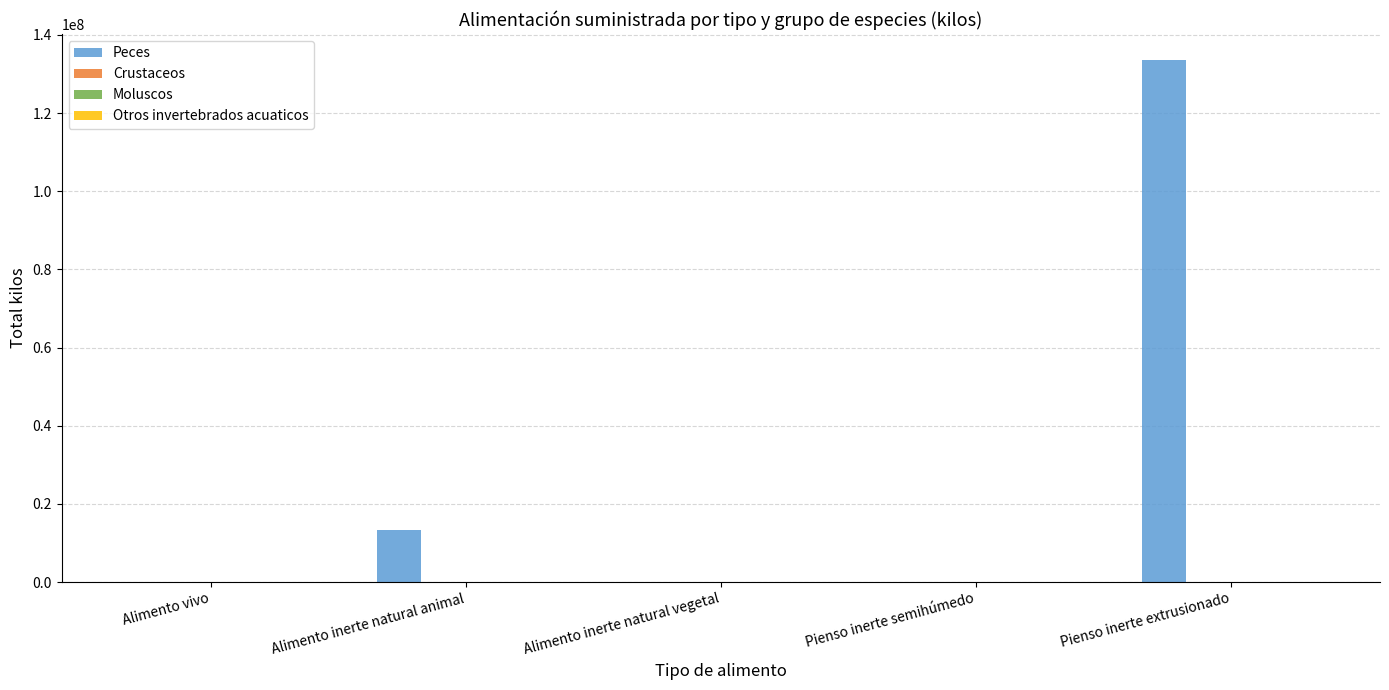

How many groups of bars are there?

5